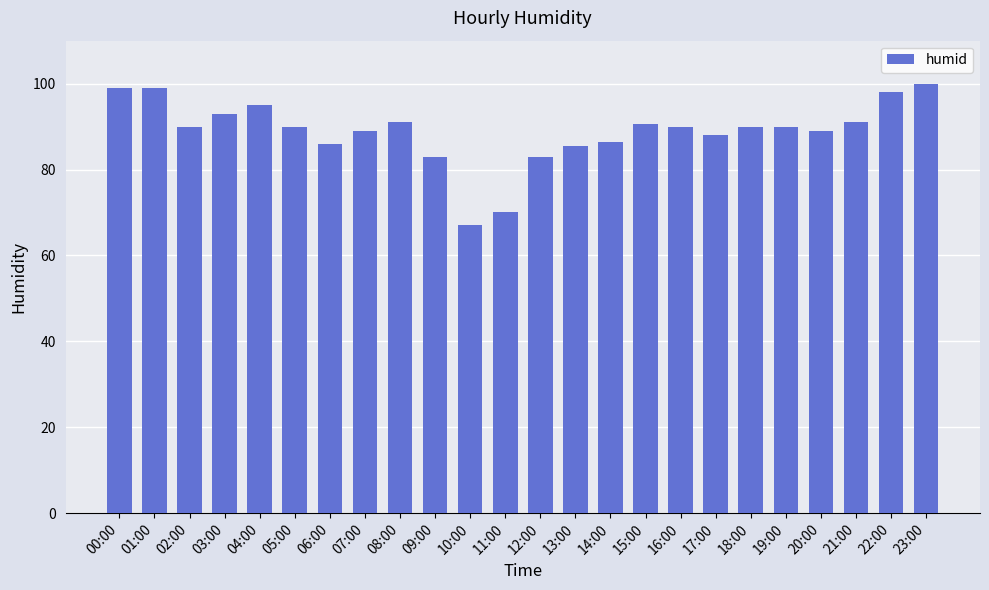

Does the chart contain stacked bars?

No